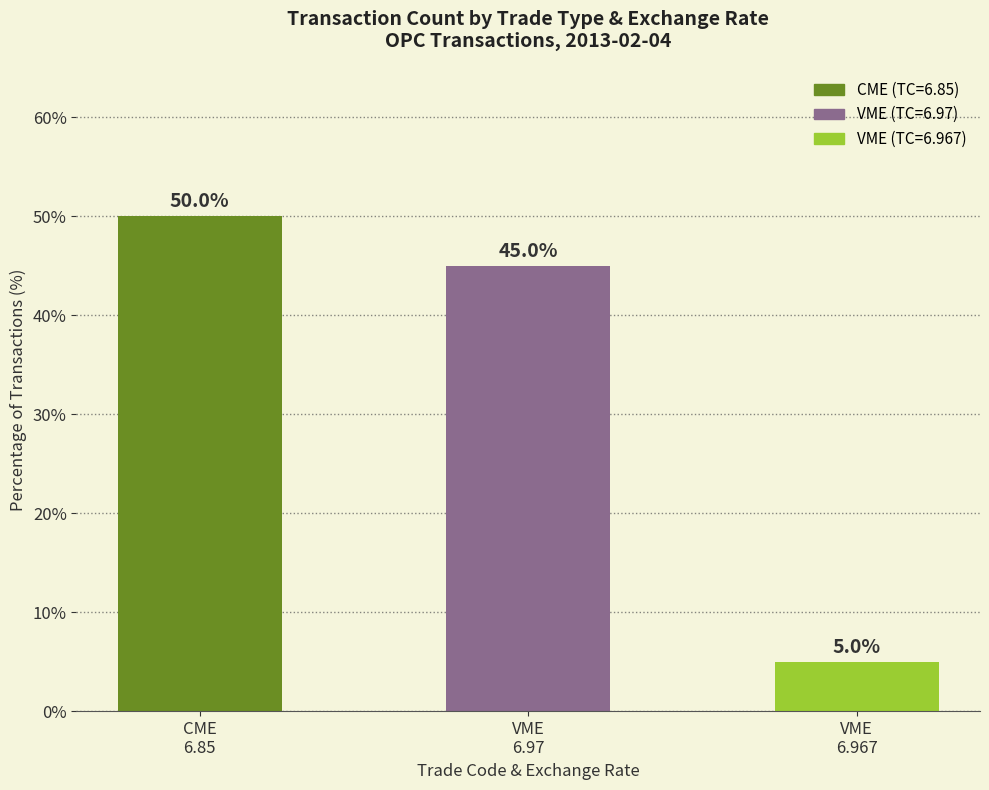

What is the change in value from VME
6.97 to VME
6.967?

-40